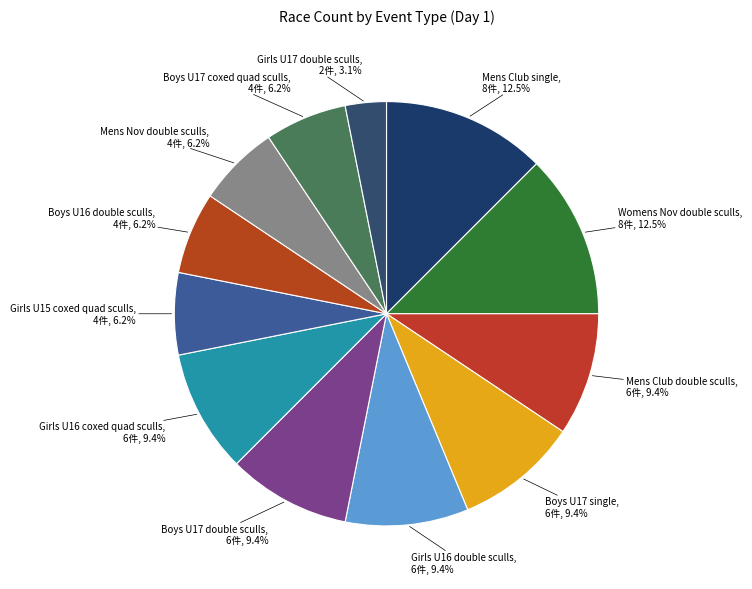

Does Mens Club double sculls account for over 50% of the chart?

No